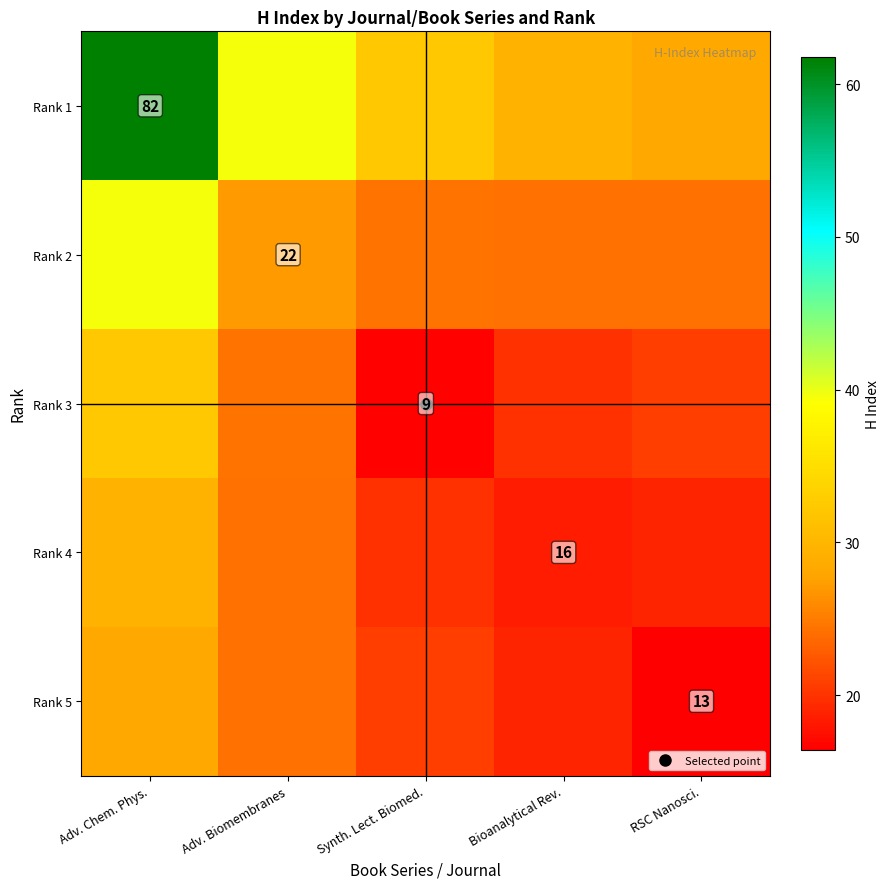

Is it true that Rank 4 equals 10.1 at Synth. Lect. Biomed.?

False